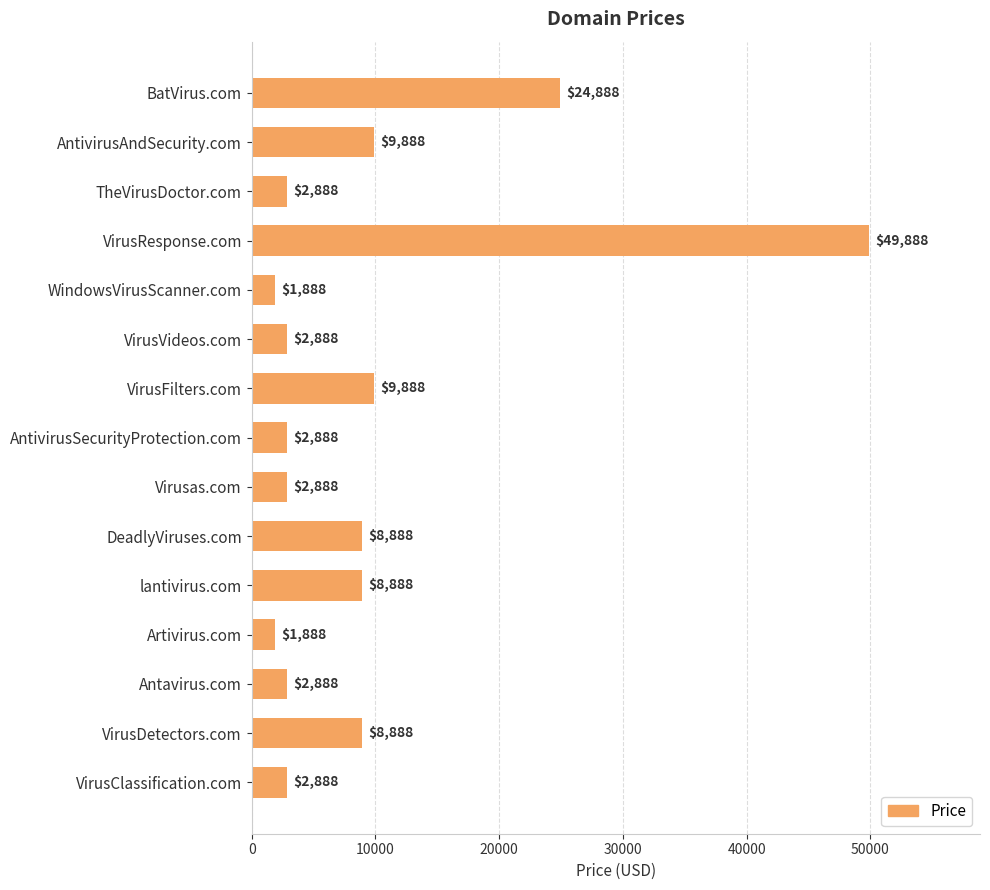

What position from the bottom is Antavirus.com?

3